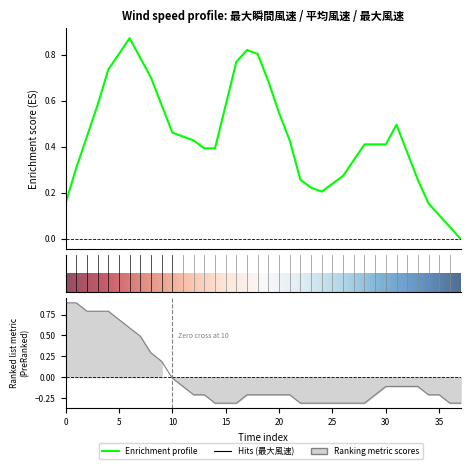

How many lines are shown in the chart?

3